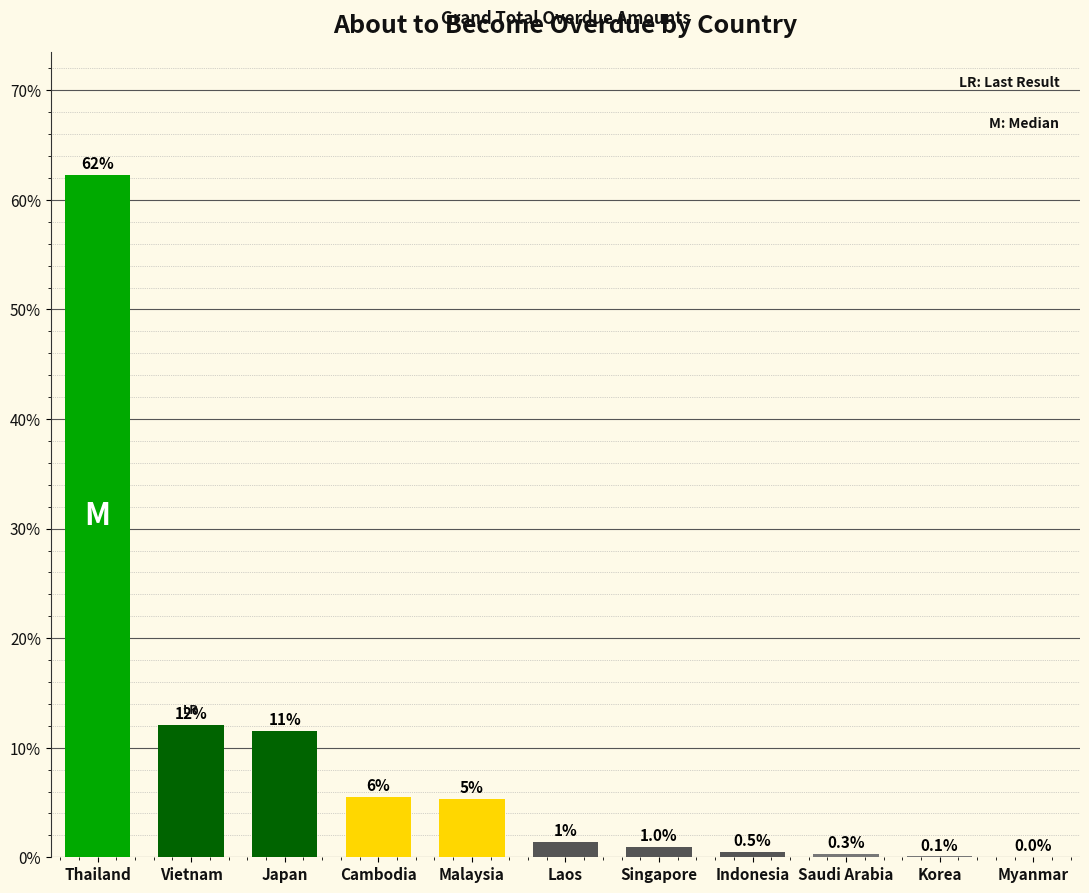

The value at Cambodia is 5.5. True or false?

True